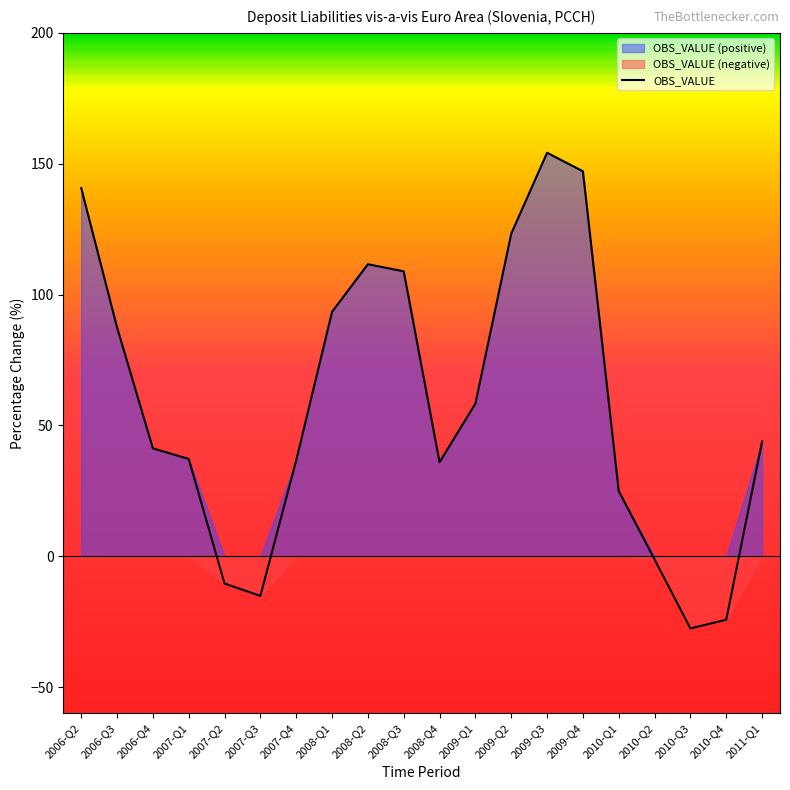

Rank the categories by value from highest to lowest.

2009-Q3, 2009-Q4, 2006-Q2, 2009-Q2, 2008-Q2, 2008-Q3, 2008-Q1, 2006-Q3, 2009-Q1, 2011-Q1, 2006-Q4, 2007-Q1, 2007-Q4, 2008-Q4, 2010-Q1, 2010-Q2, 2007-Q2, 2007-Q3, 2010-Q4, 2010-Q3